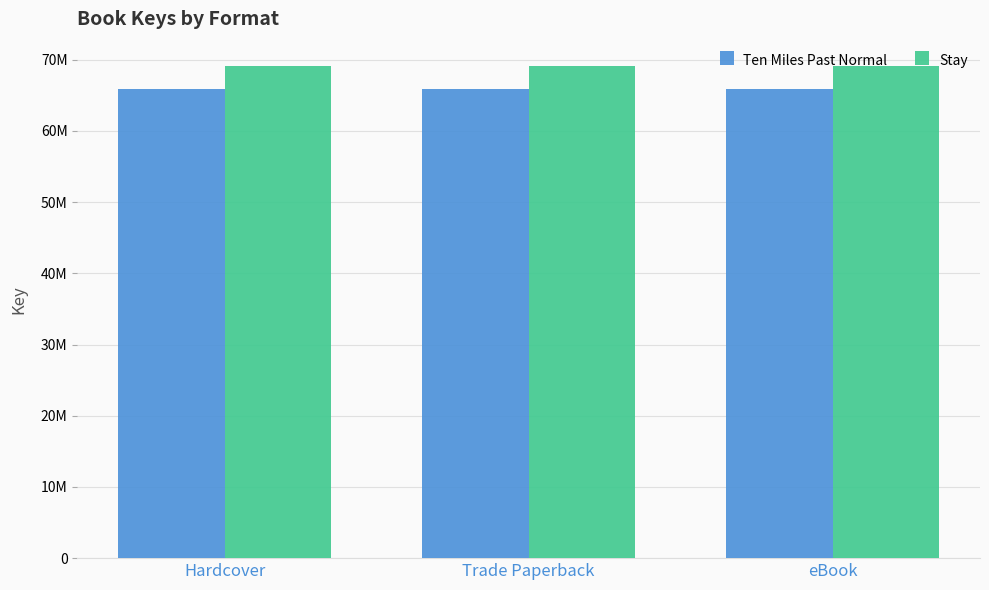

True or false: Stay has a value of 20635250 at Hardcover.

False